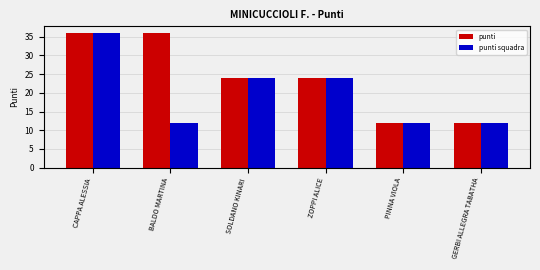

Rank the series by their average value, from lowest to highest.

punti squadra, punti